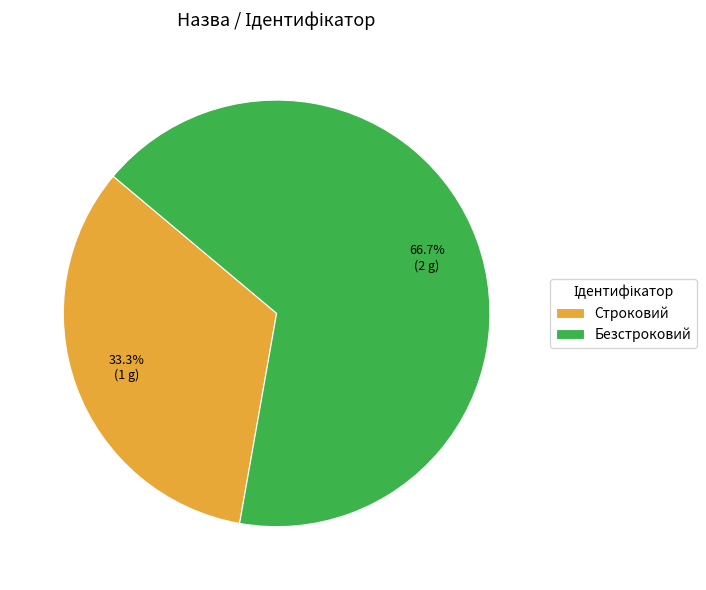

Is there a majority slice in this chart?

Yes